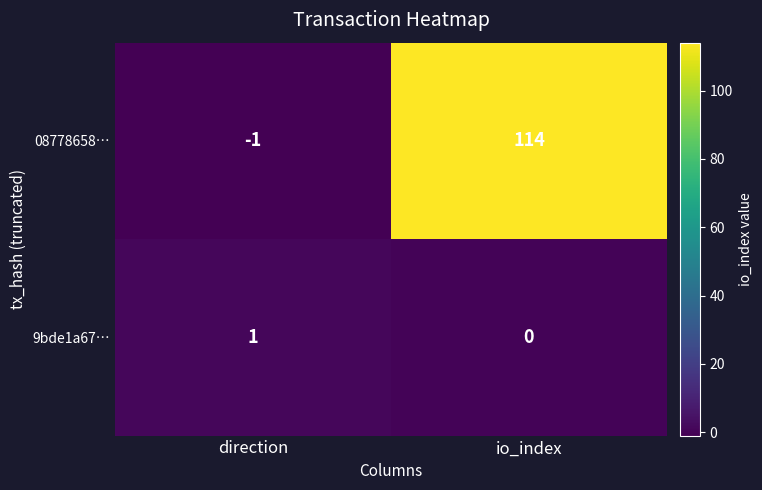

What is the total value across all series at io_index?

114